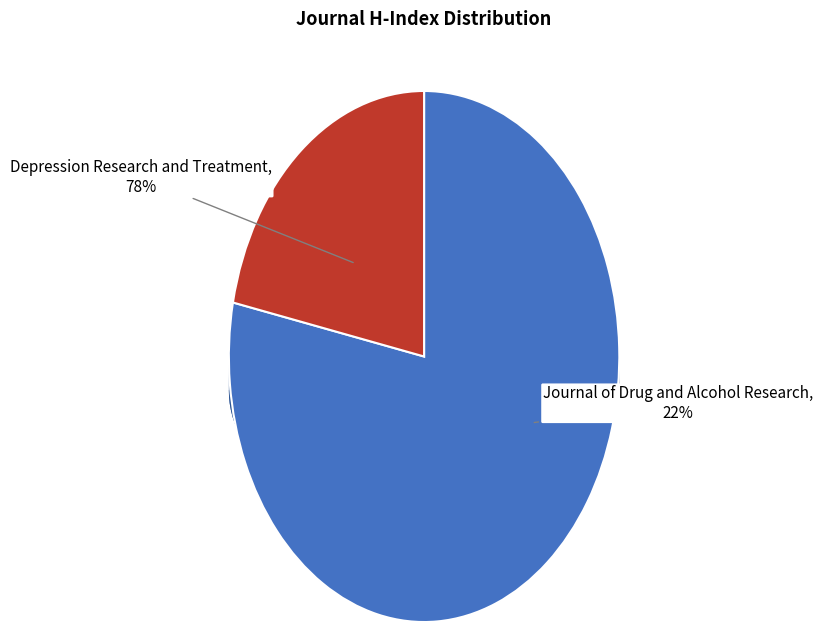

Rank the categories by value from lowest to highest.

Journal of Drug and Alcohol Research, Depression Research and Treatment